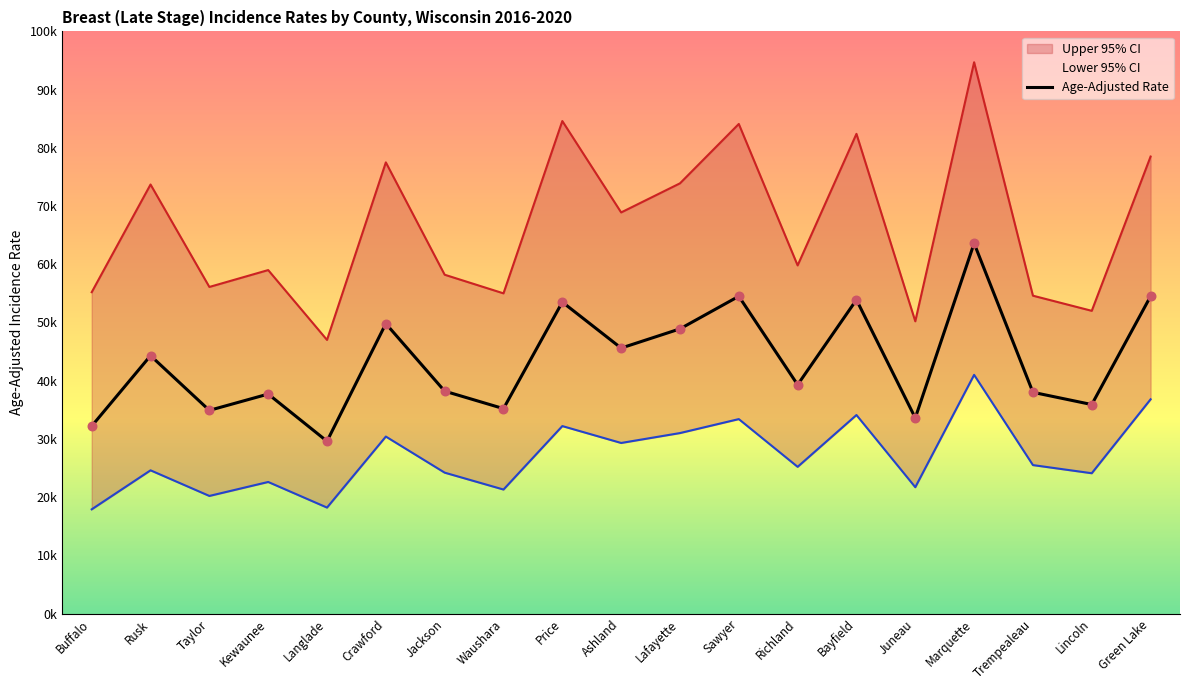

Which has a higher value, Sawyer or Crawford?

Sawyer